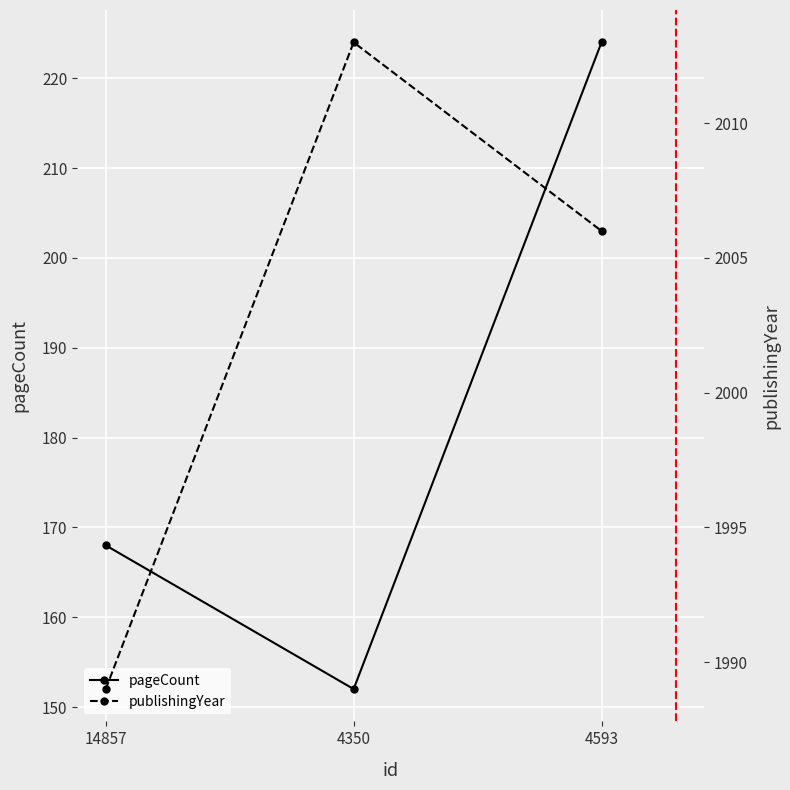

What is the difference between the maximum and second lowest values in the pageCount series?

56